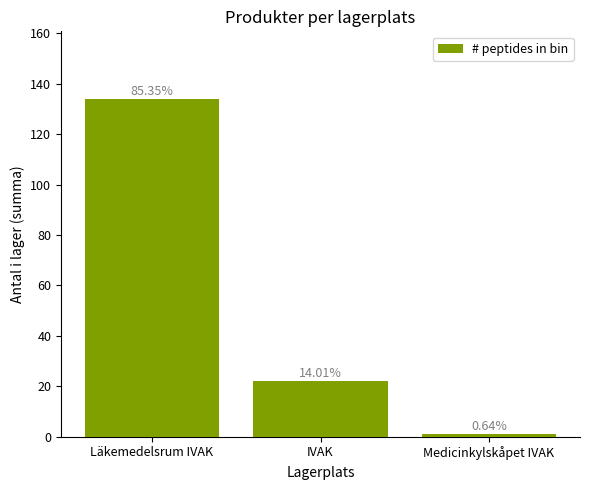

What position from the left is Medicinkylskåpet IVAK?

3